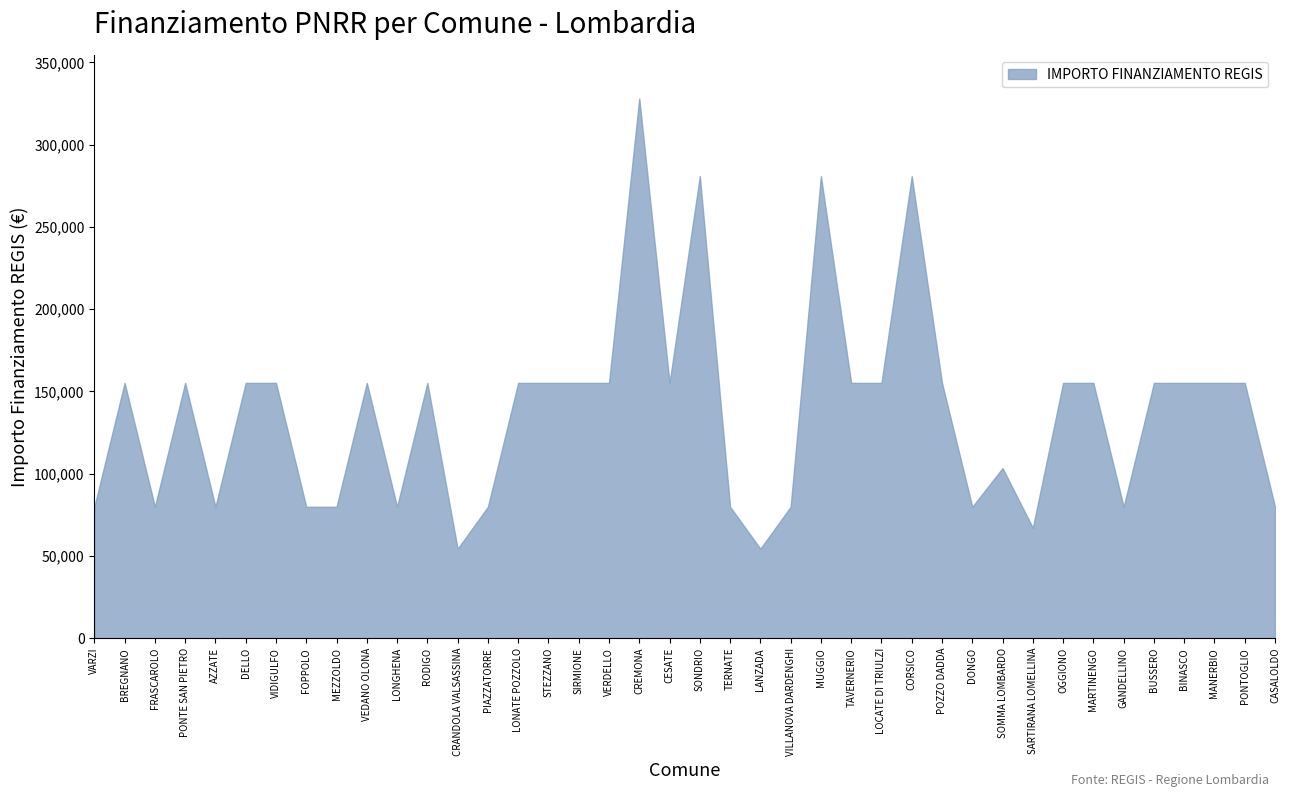

True or false: the data shows 233104 at STEZZANO.

False